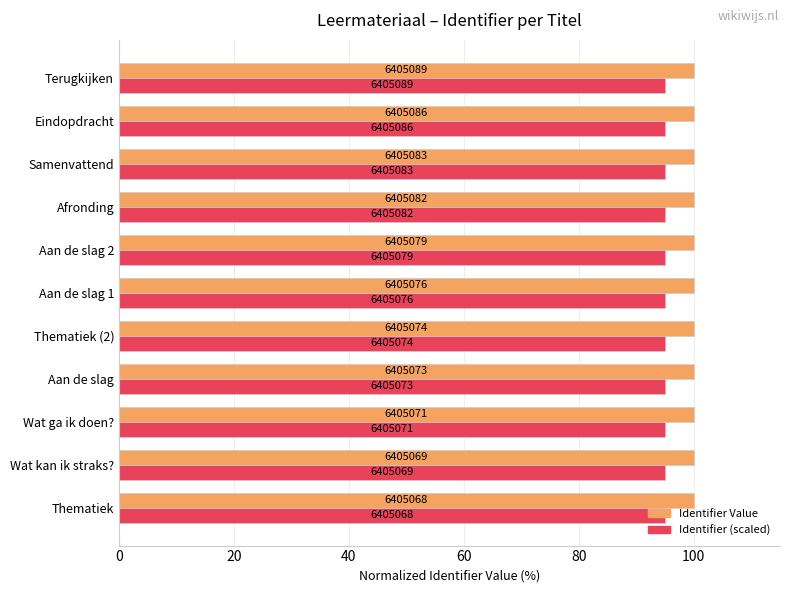

What are all the series names shown in the legend?

Identifier Value, Identifier (scaled)